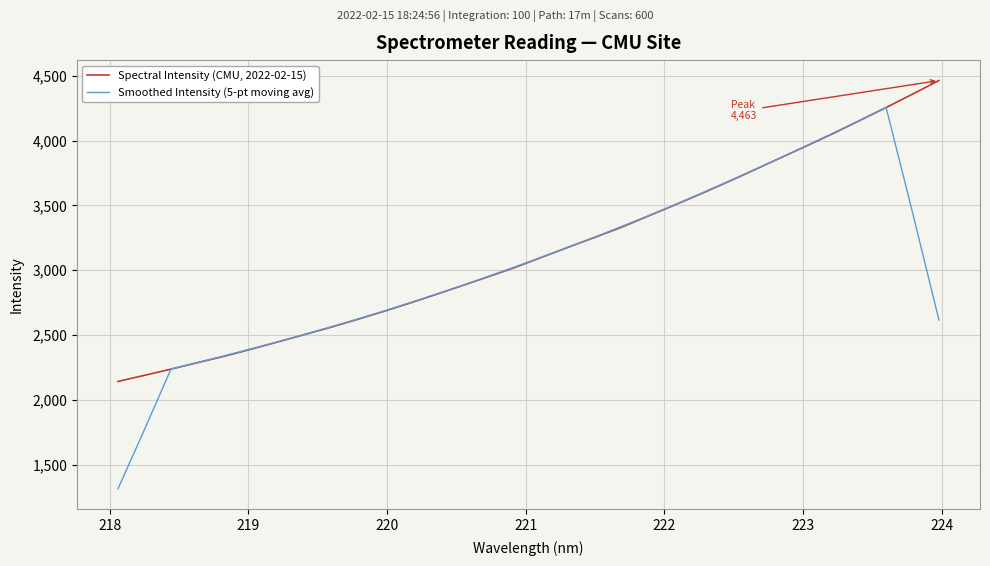

Which series has the widest spread of values?

Smoothed Intensity (5-pt moving avg)